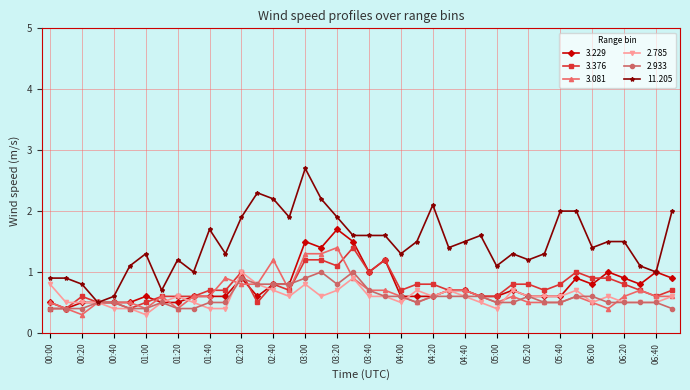

Which series has the largest total across all categories?

11.205